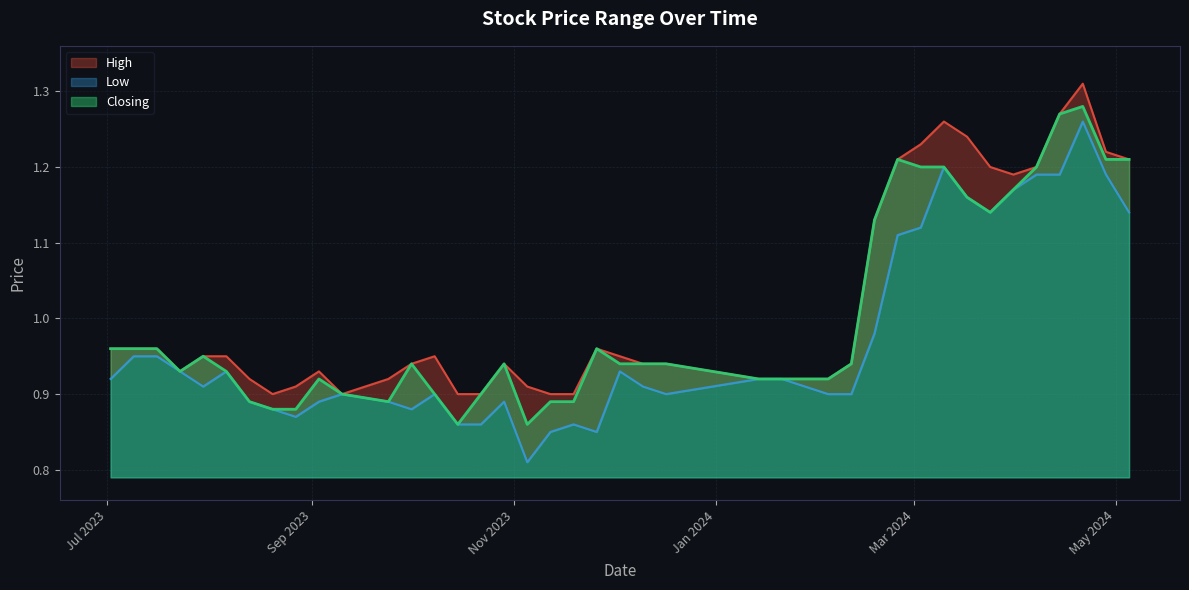

What is the difference between the High values at 17/03/2024 and 21/01/2024?

0.3